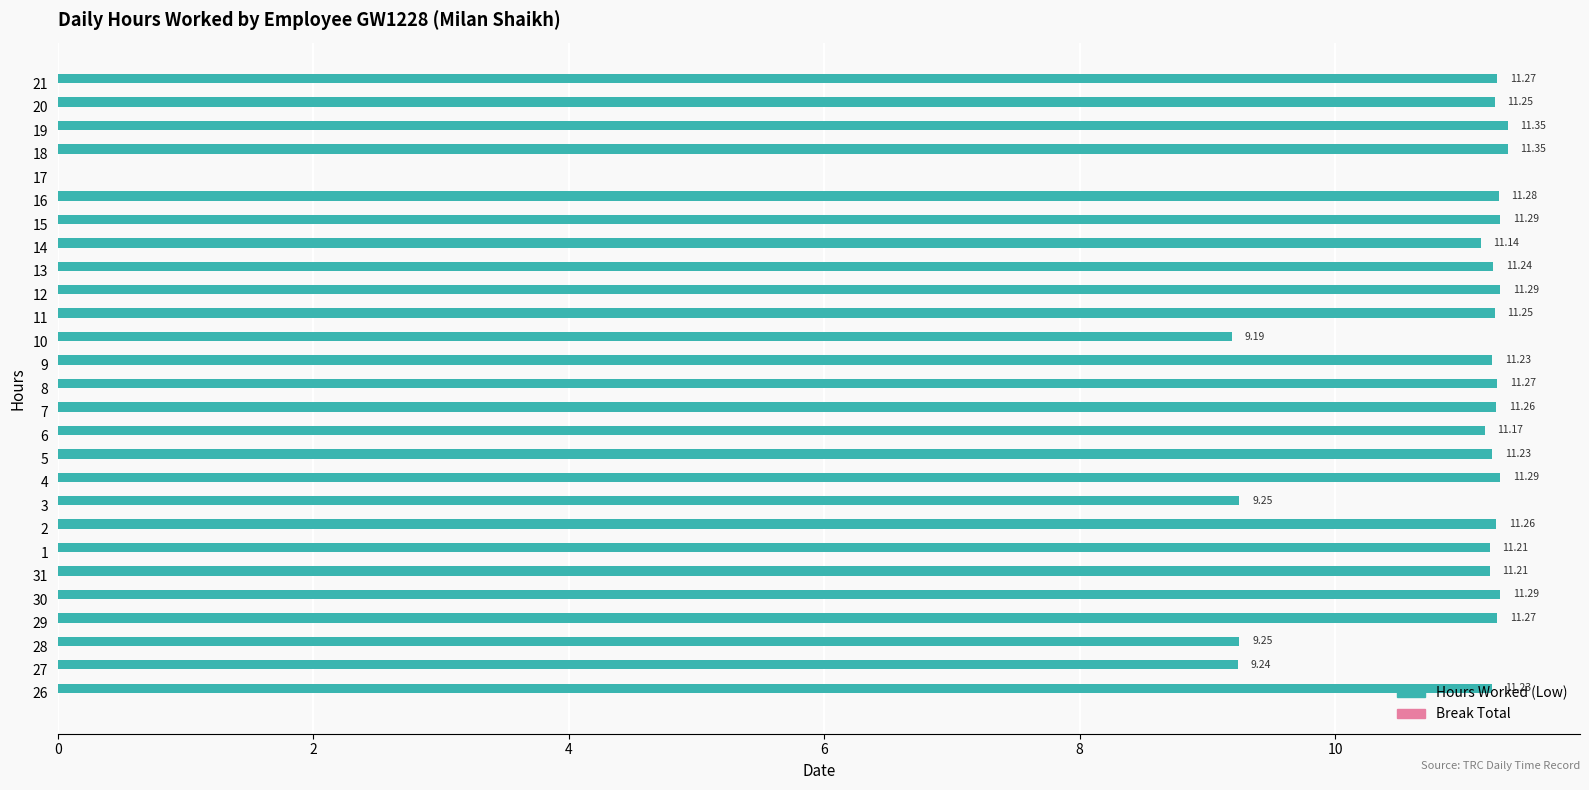

What is the change in value from 26 to 19?

+0.1